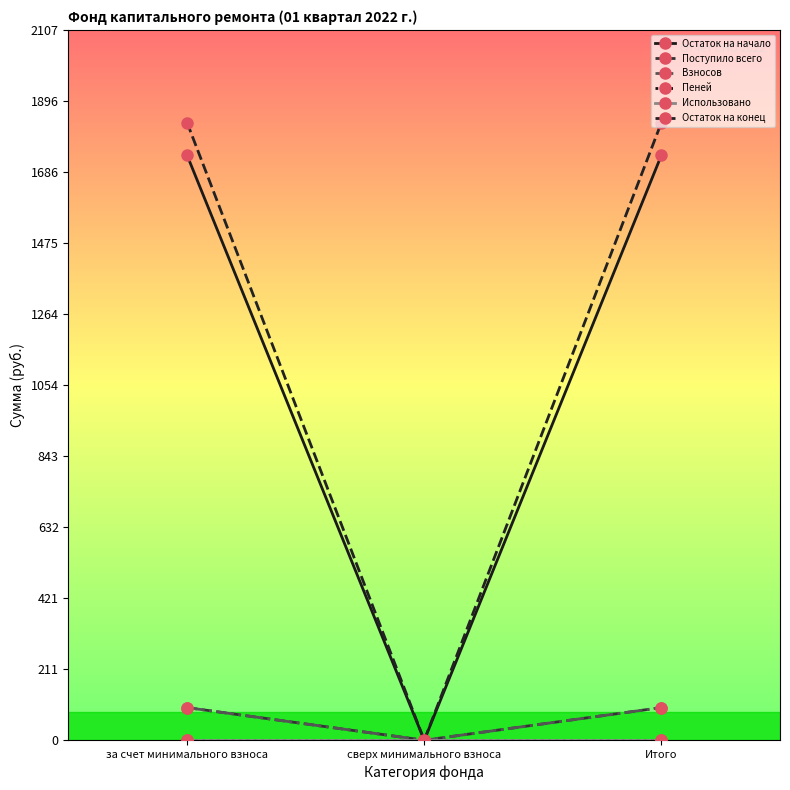

Does the chart have visible grid lines?

No